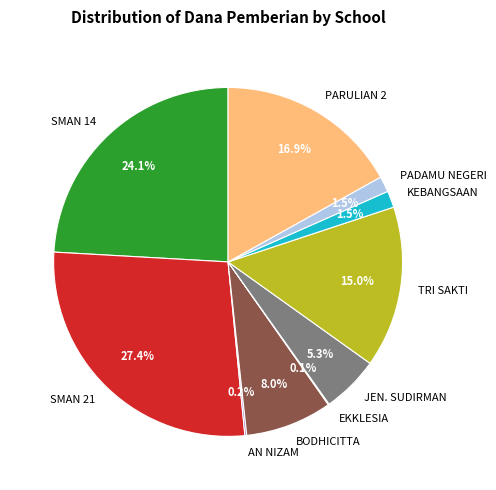

Combined, what portion of the pie is PADAMU NEGERI and KEBANGSAAN?

3.0%